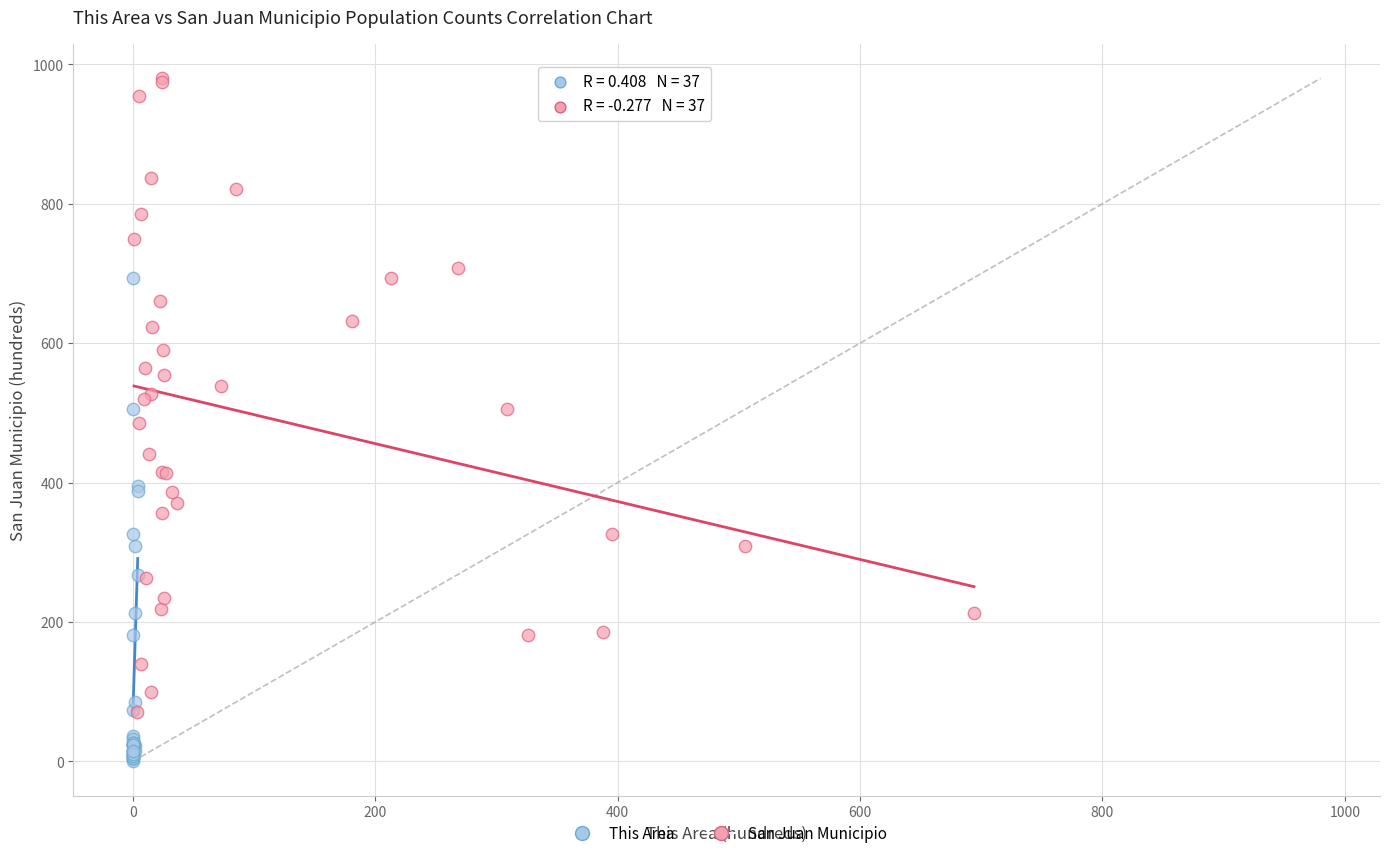

What are all the series names shown in the legend?

This Area, San Juan Municipio